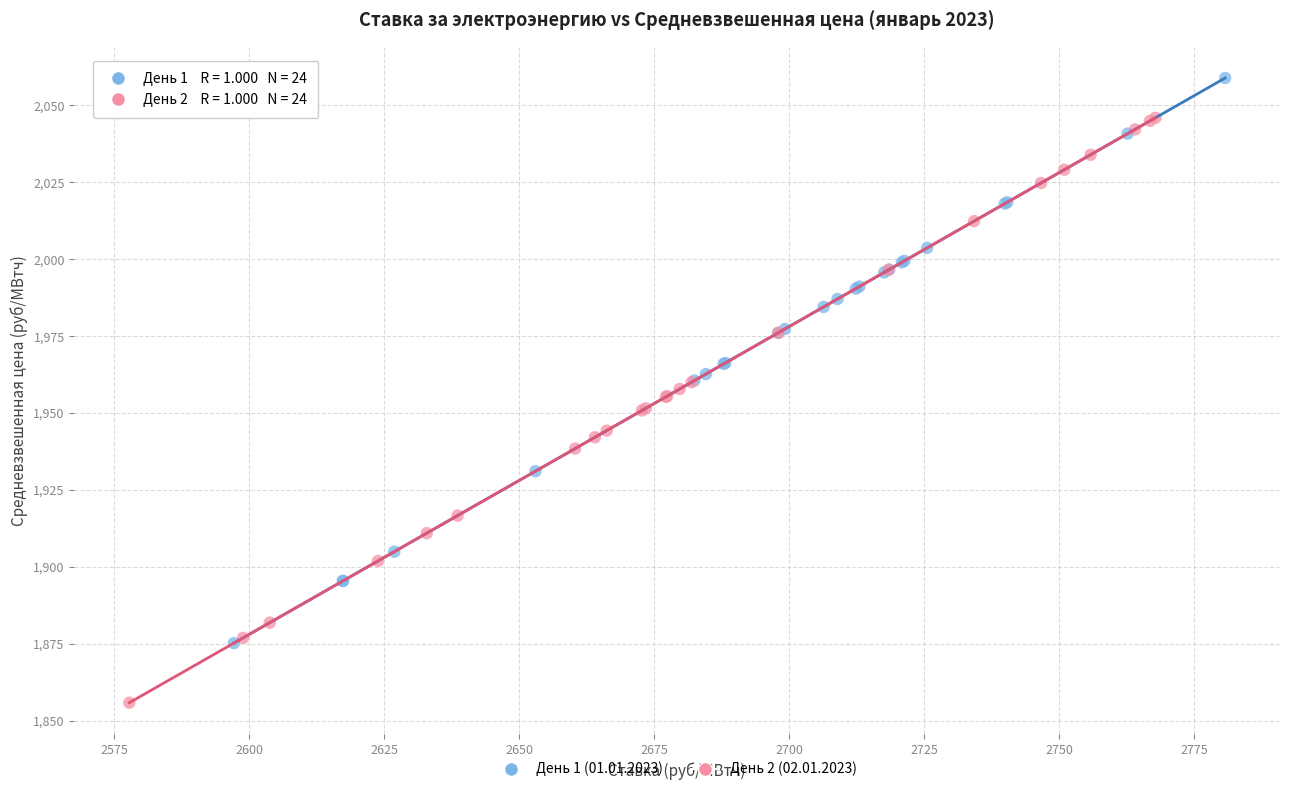

Which series reaches the maximum Y coordinate?

День 1 (01.01.2023)